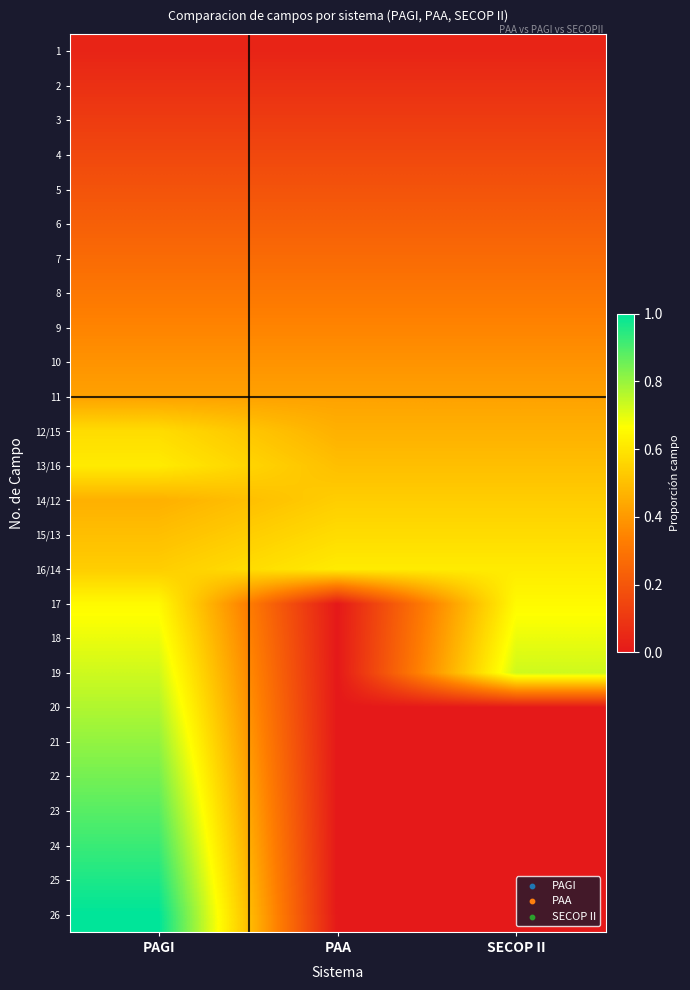

What is the total value across all series at SECOP II?

7.3